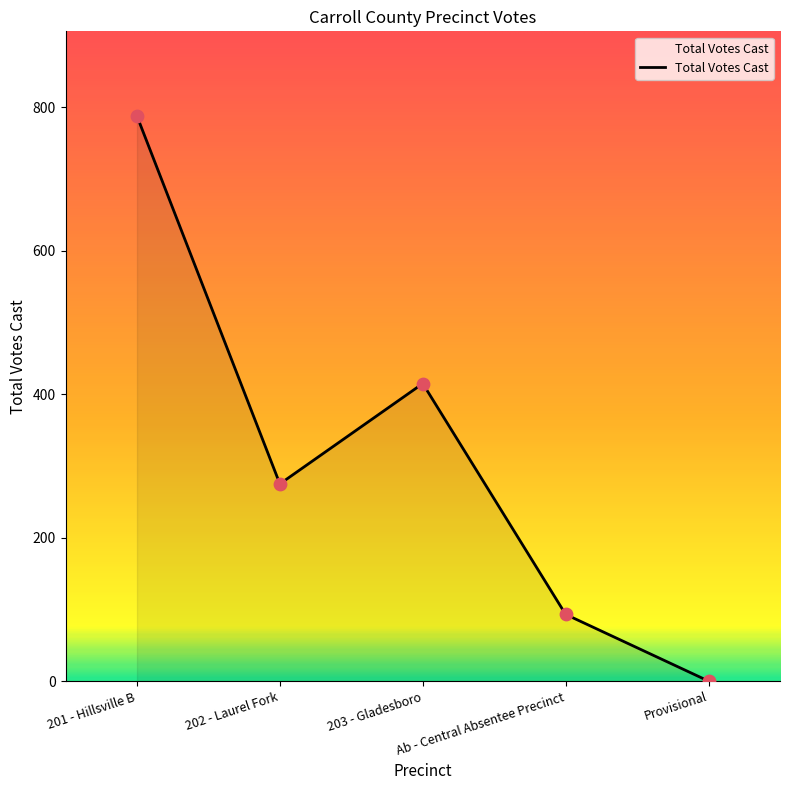

What is the change in value from Ab - Central Absentee Precinct to Provisional?

-93